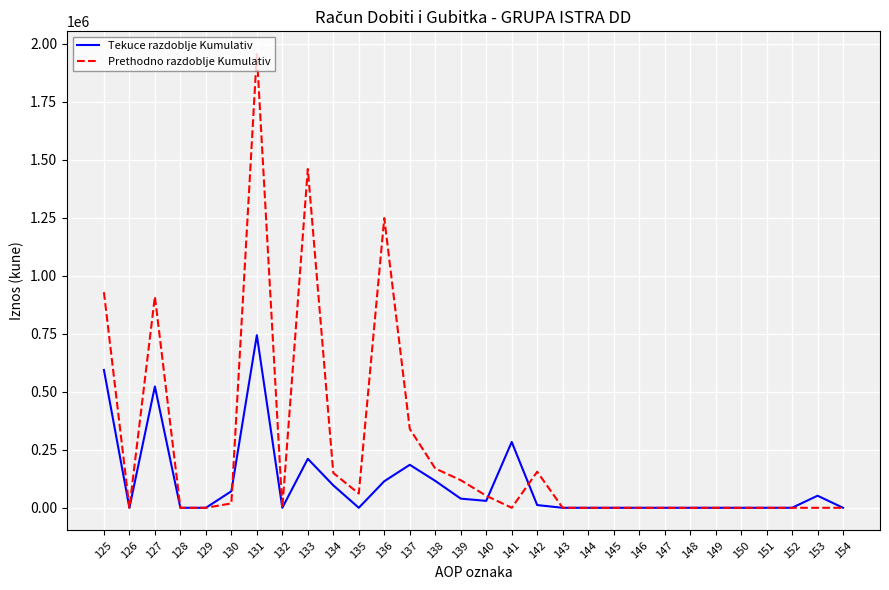

List the series in order of their overall mean, highest first.

Prethodno razdoblje Kumulativ, Tekuce razdoblje Kumulativ